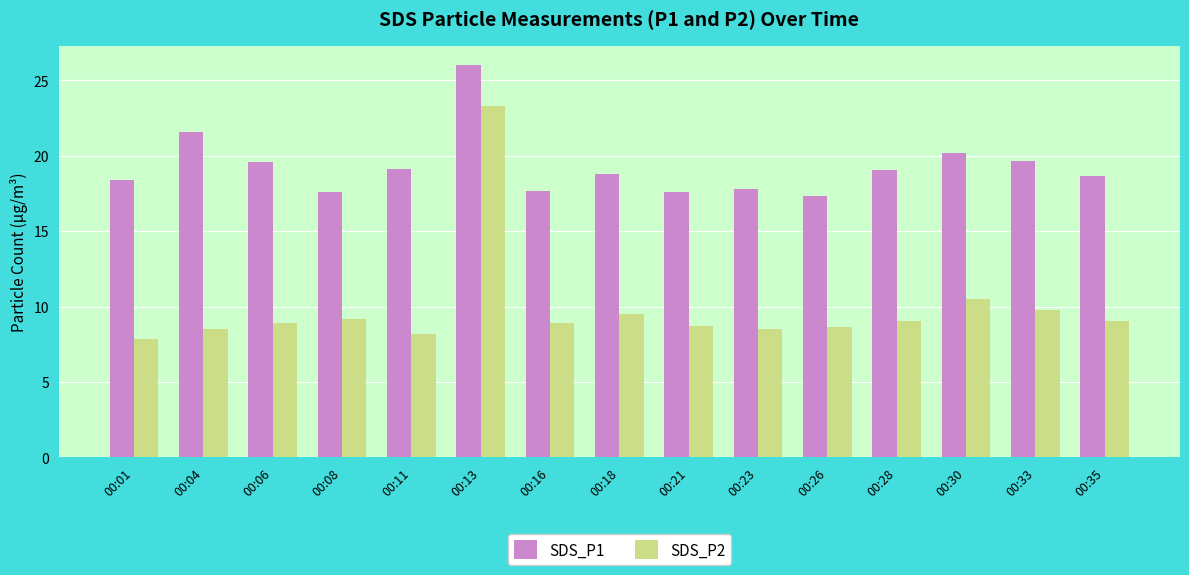

List the series in order of their peak value, lowest first.

SDS_P2, SDS_P1